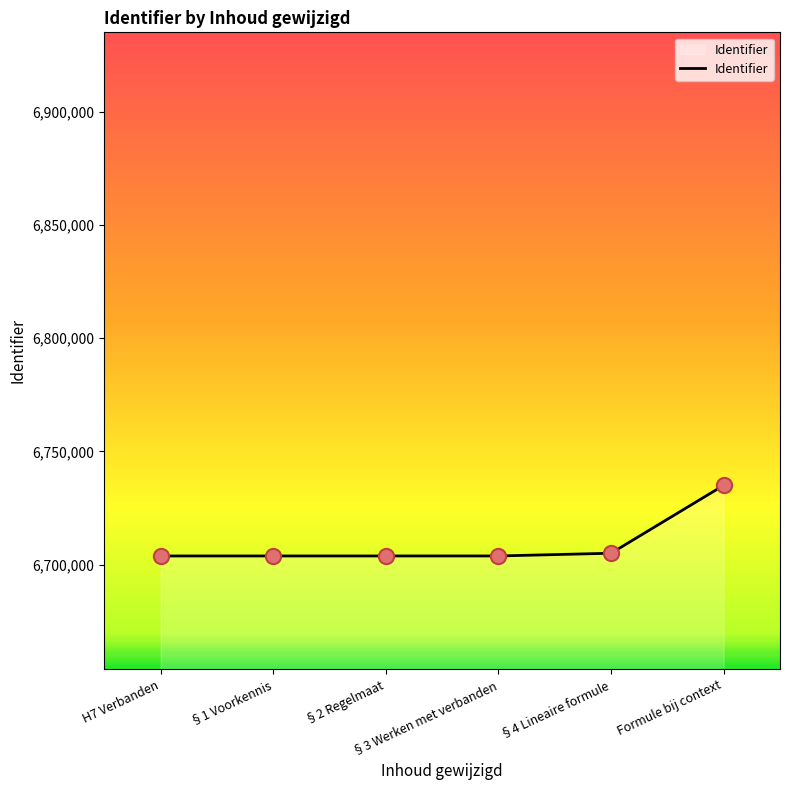

What is the maximum value shown in the chart?

6735045